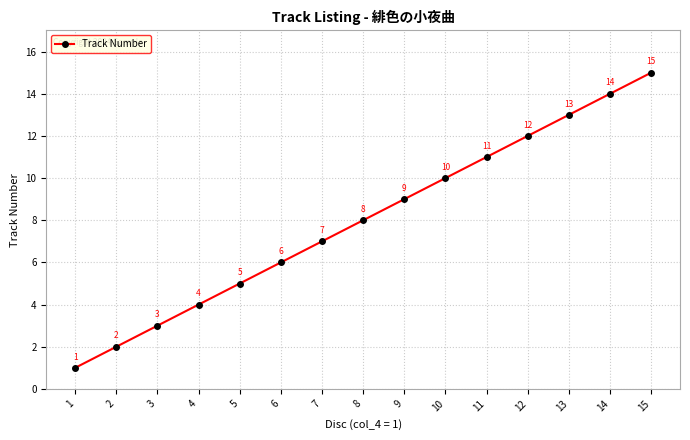

Does the chart have visible grid lines?

Yes